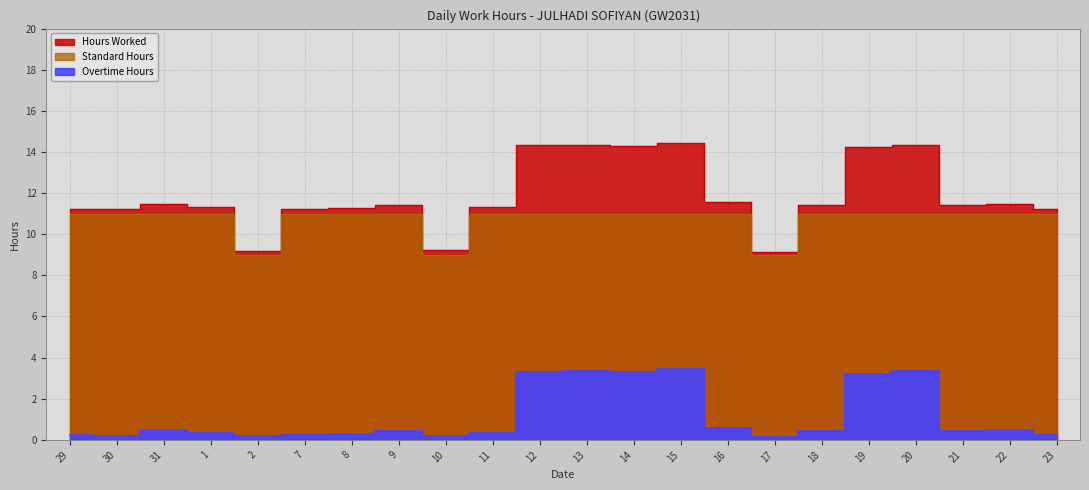

Which label corresponds to the smallest value in the chart?

17